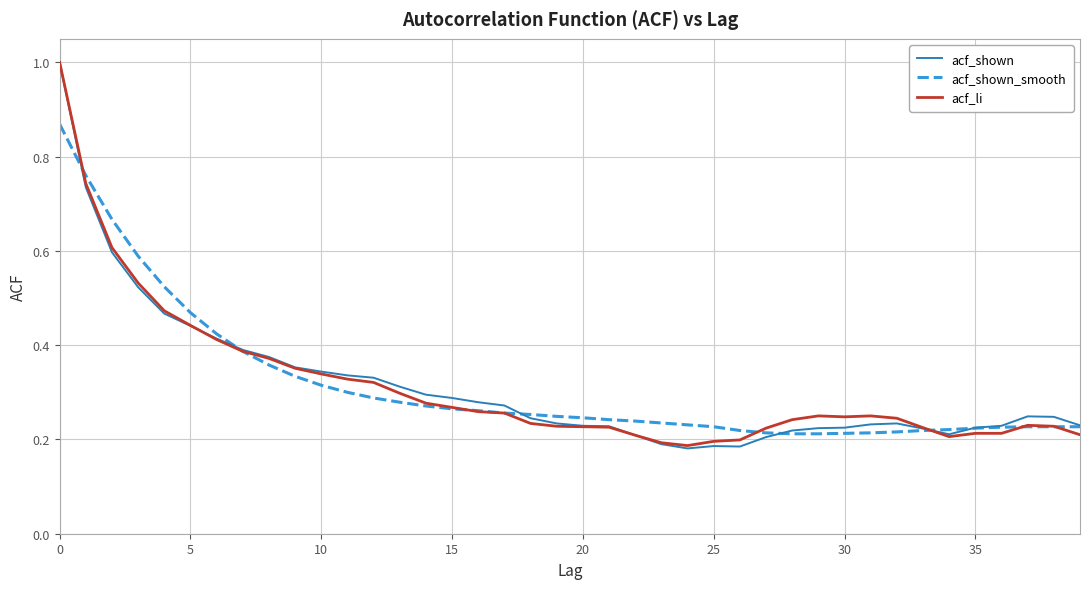

What are all the series names shown in the legend?

acf_shown, acf_shown_smooth, acf_li